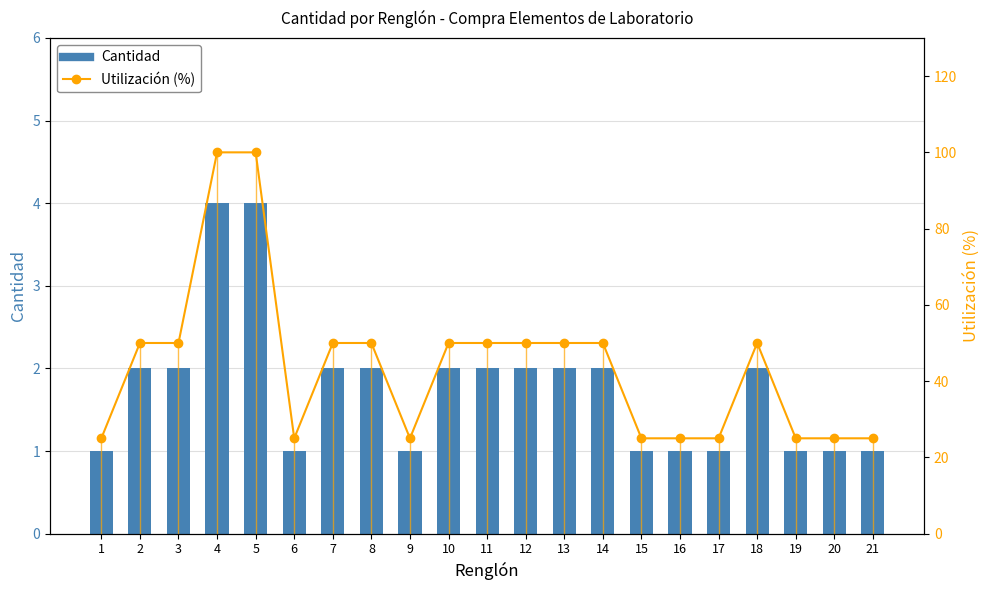

Rank the series at 20 from lowest to highest value.

Cantidad, Utilización (%)